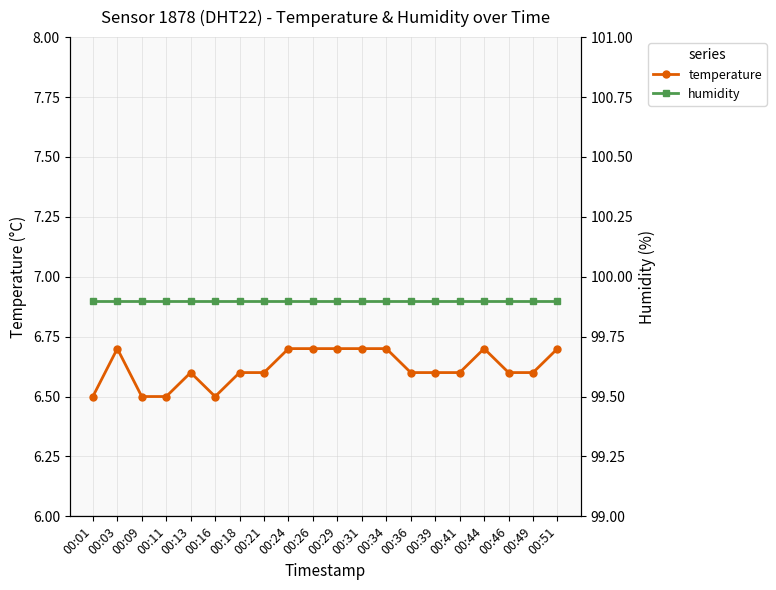

True or false: temperature and humidity cross at least once.

False